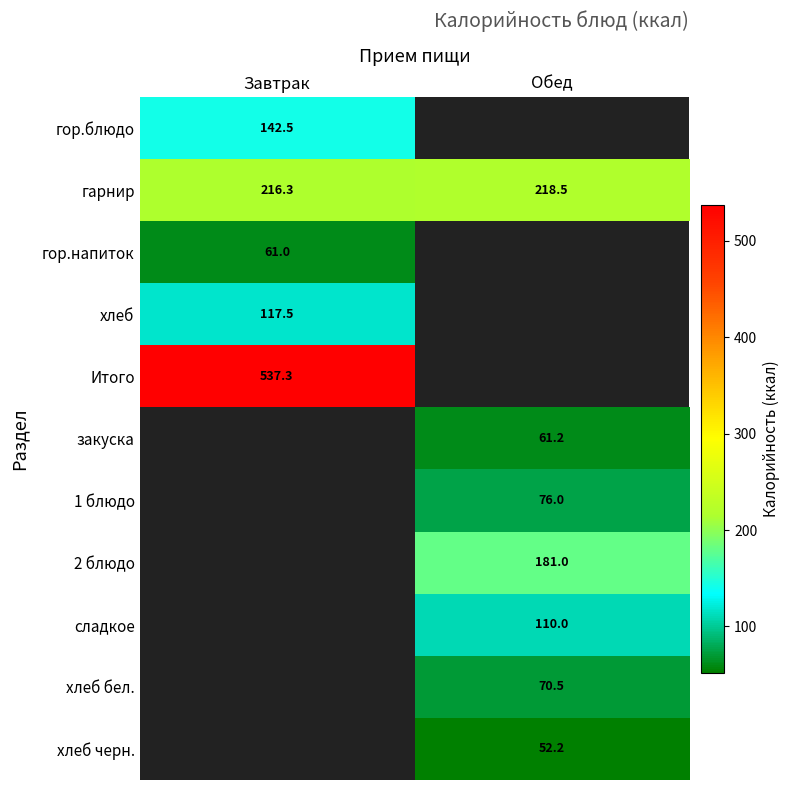

Is the value of хлеб at Завтрак greater than the value of Итого at Завтрак?

No